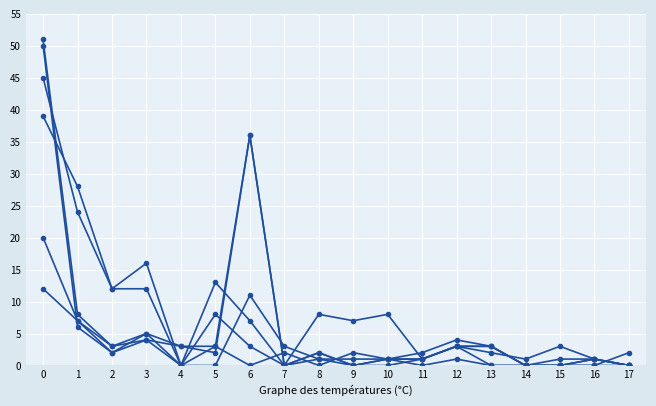

Is this an area chart (filled region under the line)?

No